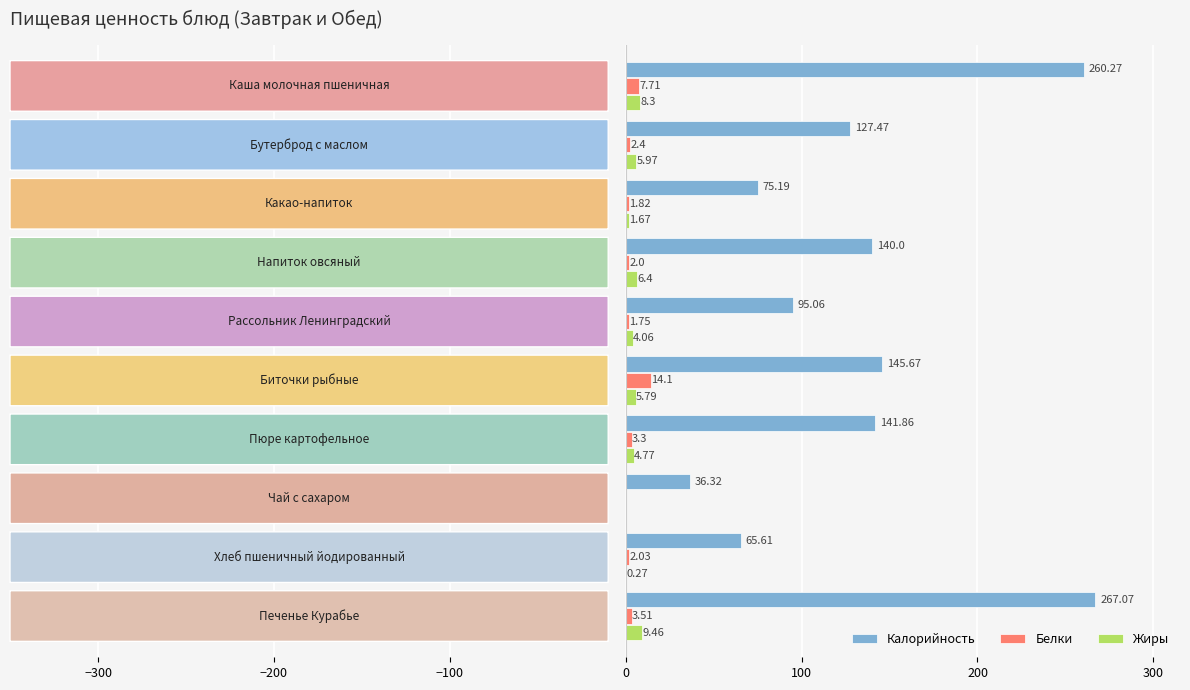

Which series has the largest total across all categories?

Калорийность